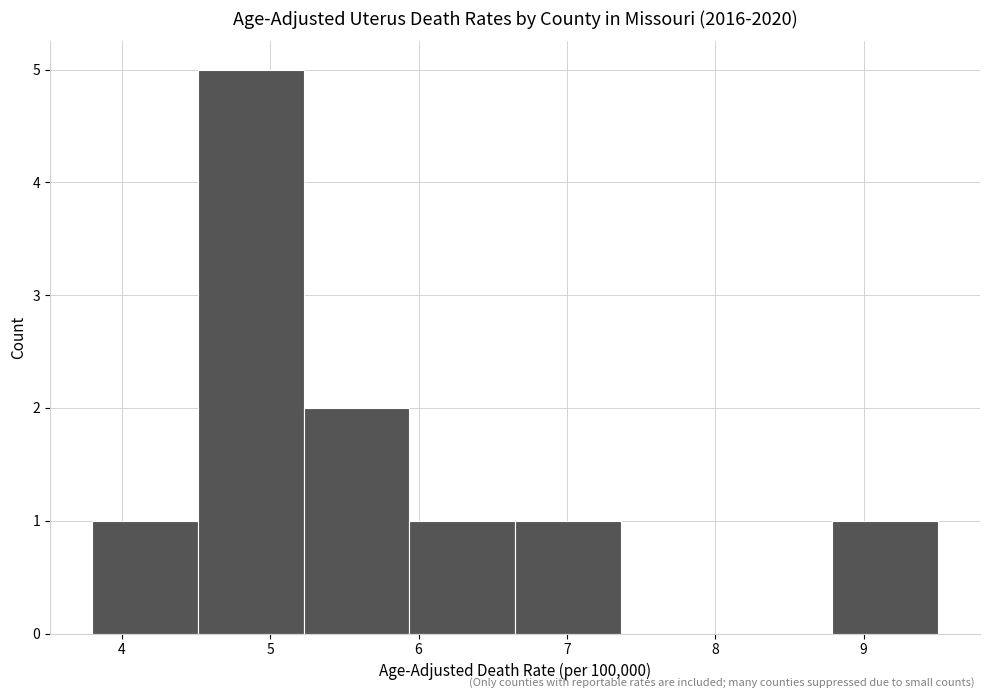

Which range on the x-axis has the tallest bar?

4.5 to 5.2